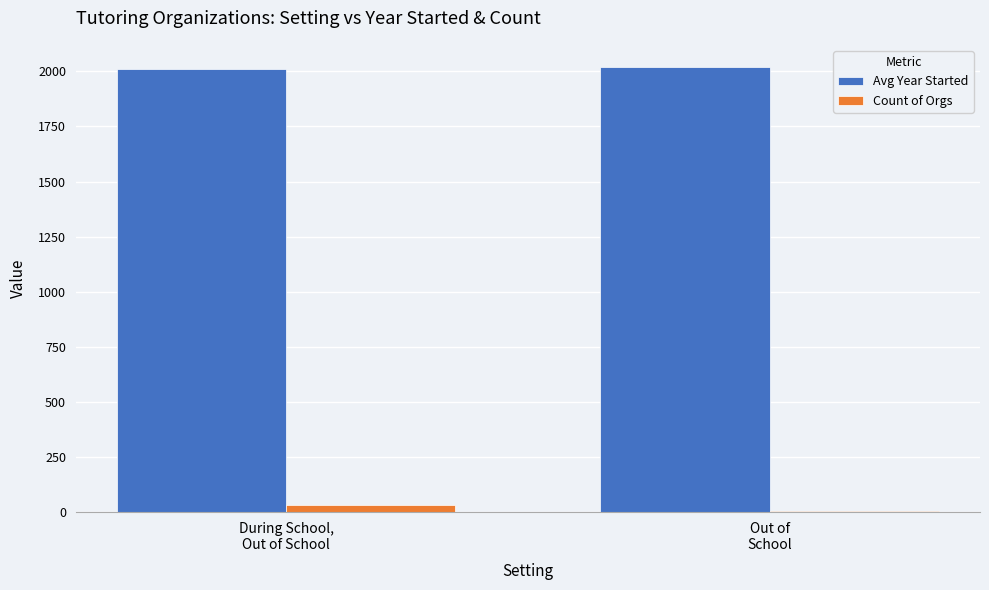

What is the sum of all Count of Orgs values?

36.0